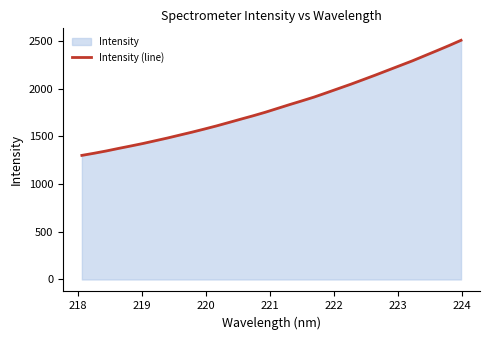

What is the difference between the maximum and minimum values?

1206.3